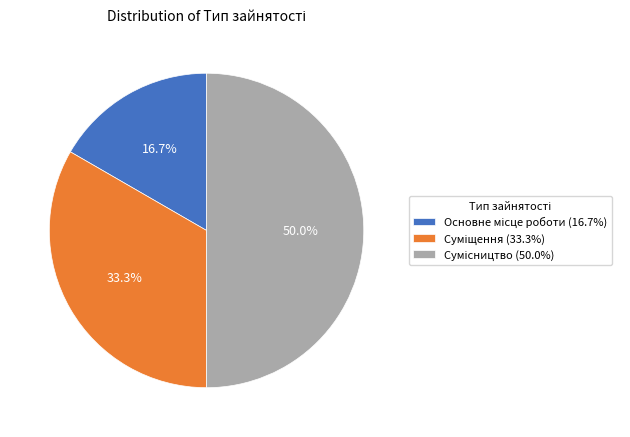

How many slices are in this pie chart?

3